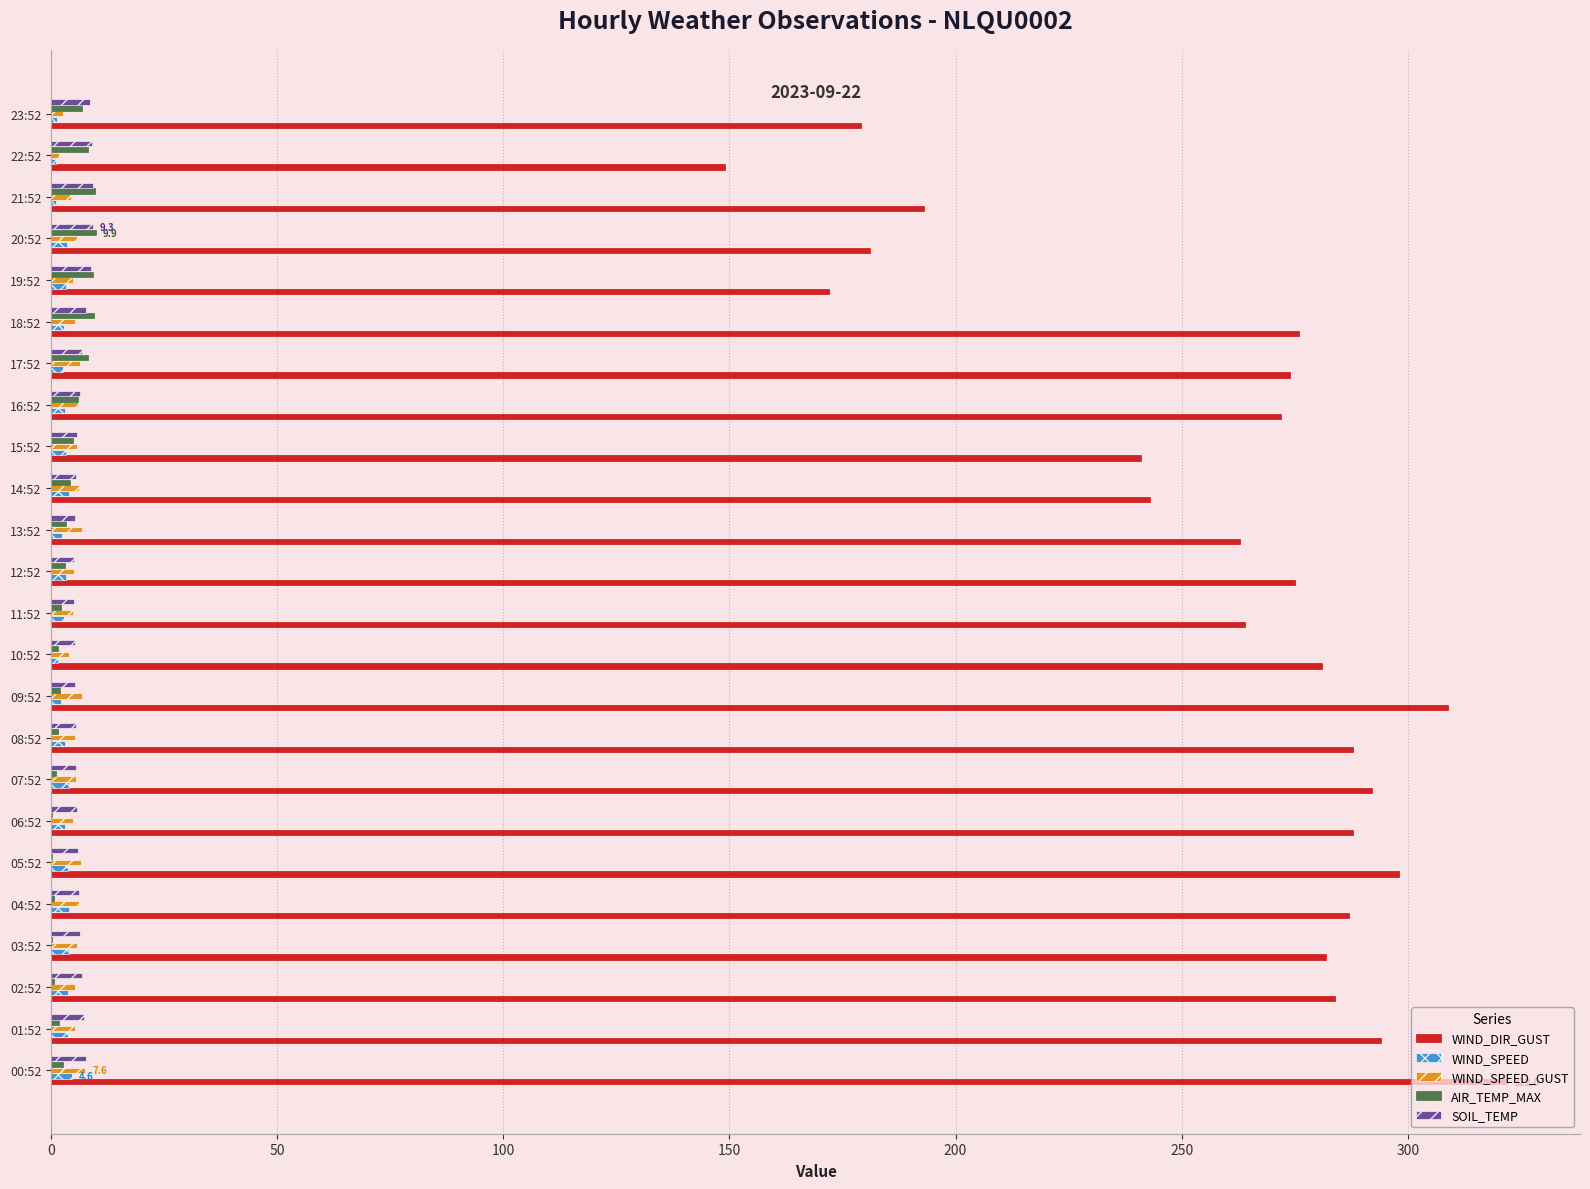

Which label corresponds to the largest value in the chart?

00:52